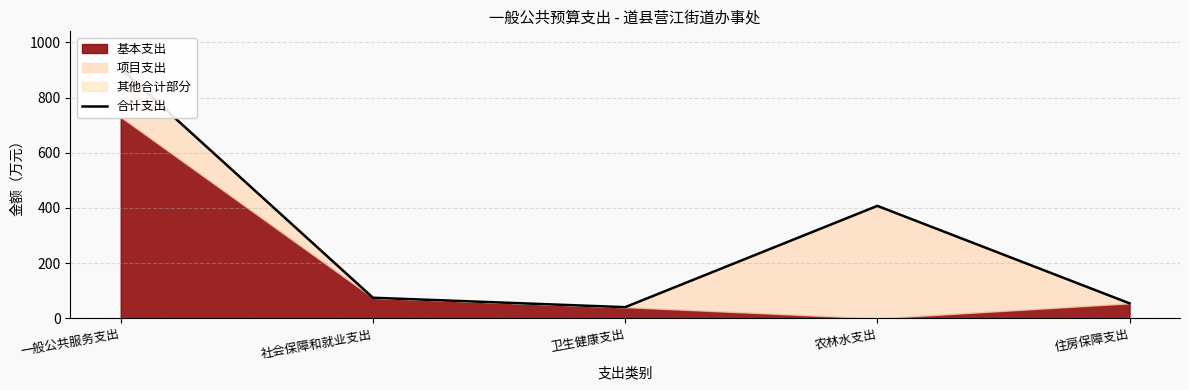

Between 卫生健康支出 and 农林水支出, which is larger?

农林水支出